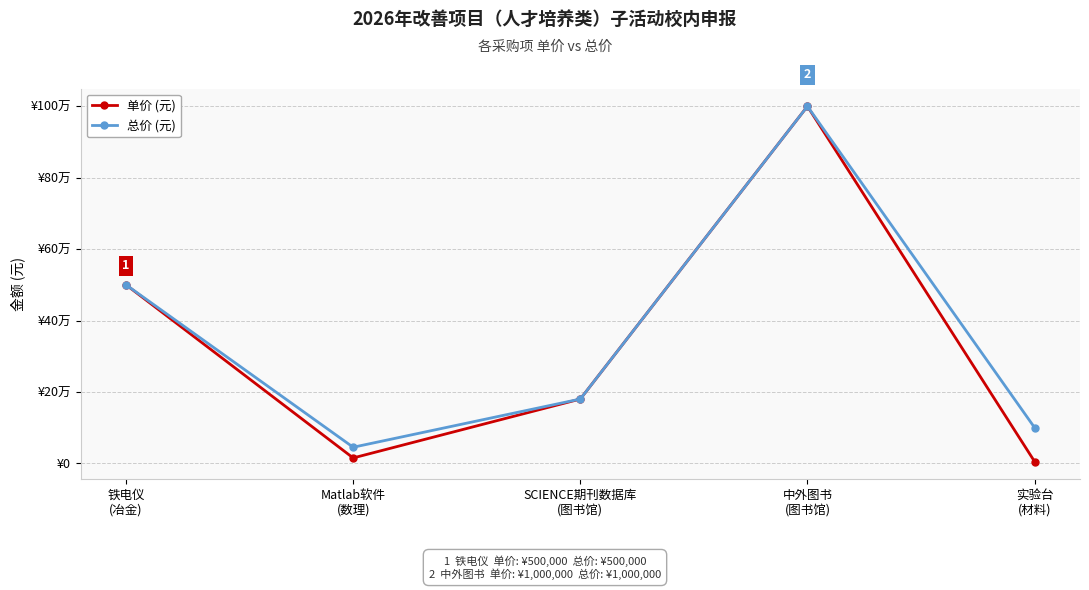

What are all the series names shown in the legend?

单价 (元), 总价 (元)